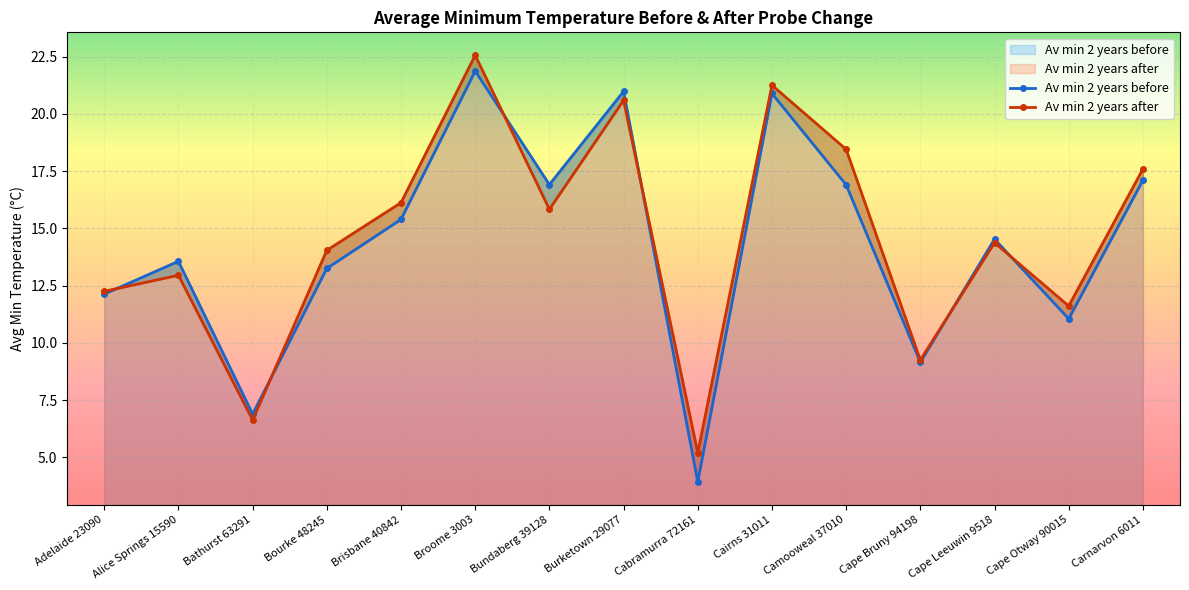

What position from the right is Brisbane 40842?

11